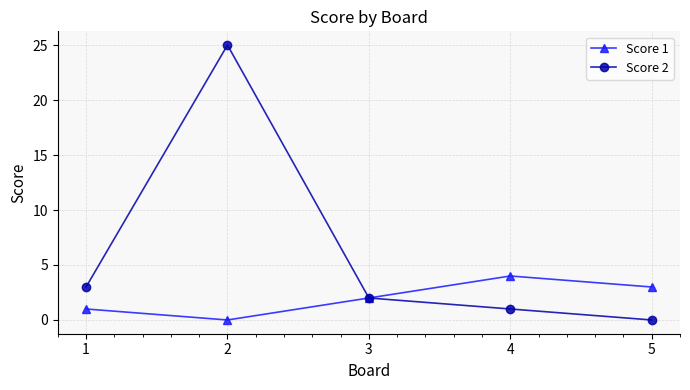

List the labels in order of Score 2 value, largest first.

2, 1, 3, 4, 5